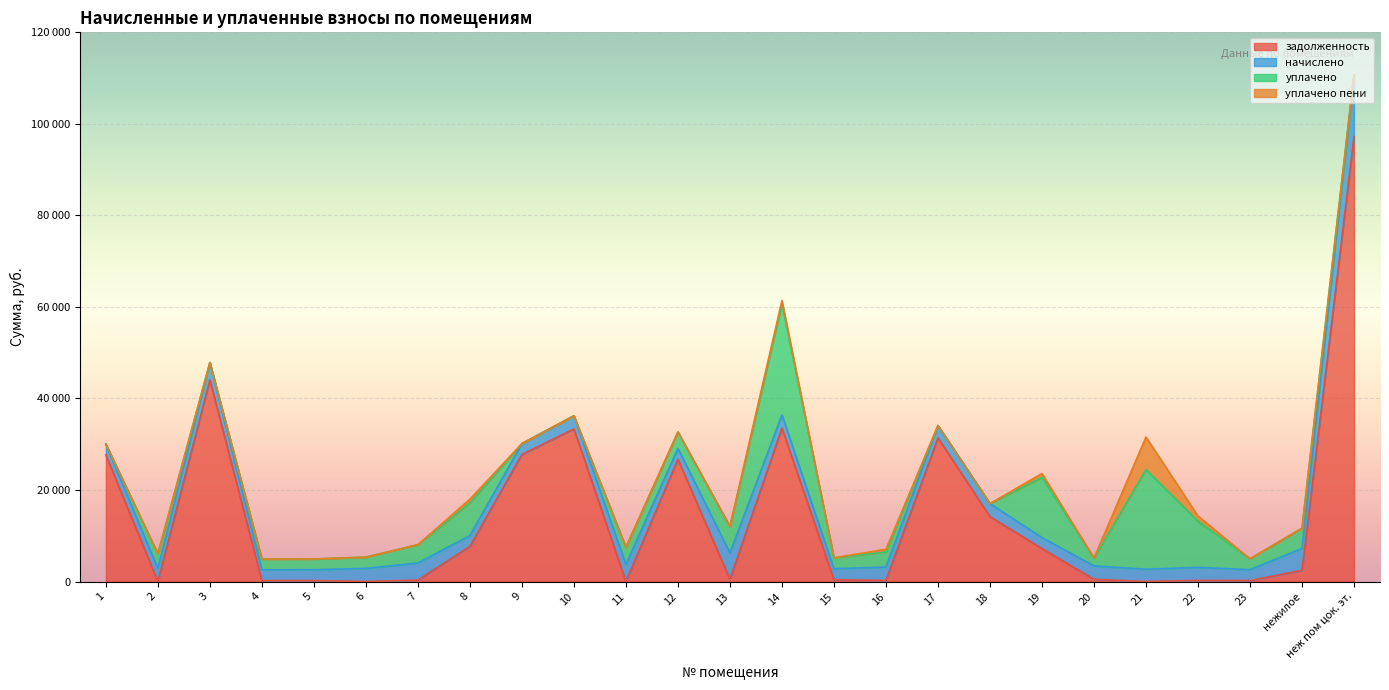

Which has a higher value, 13 or 8?

8